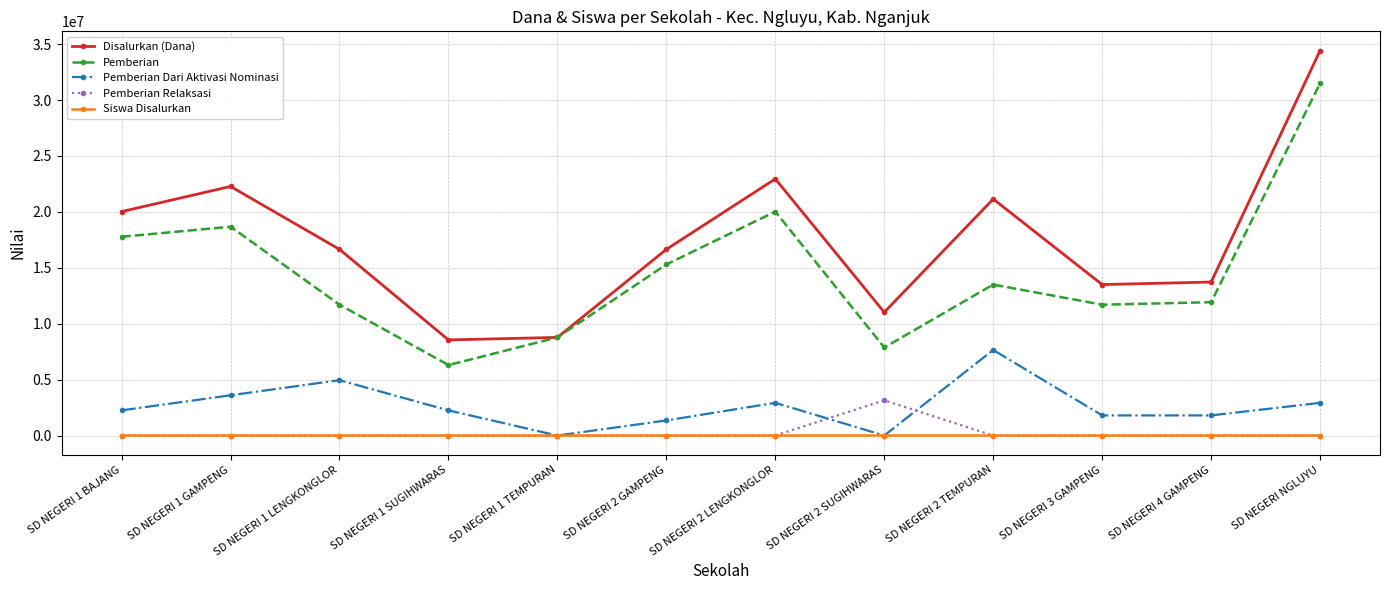

What is the total value across all series at SD NEGERI 2 LENGKONGLOR?

45900054